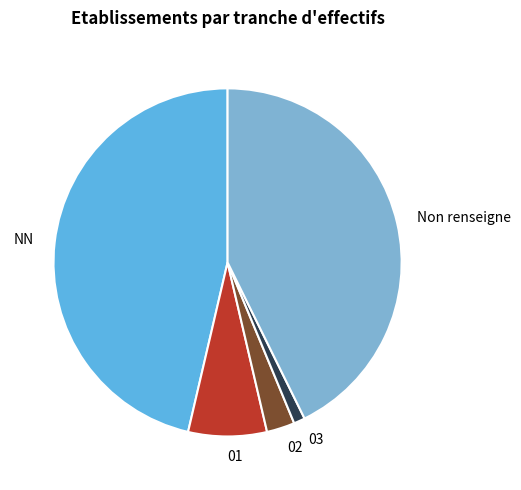

Is there any slice that represents more than half of the pie?

No